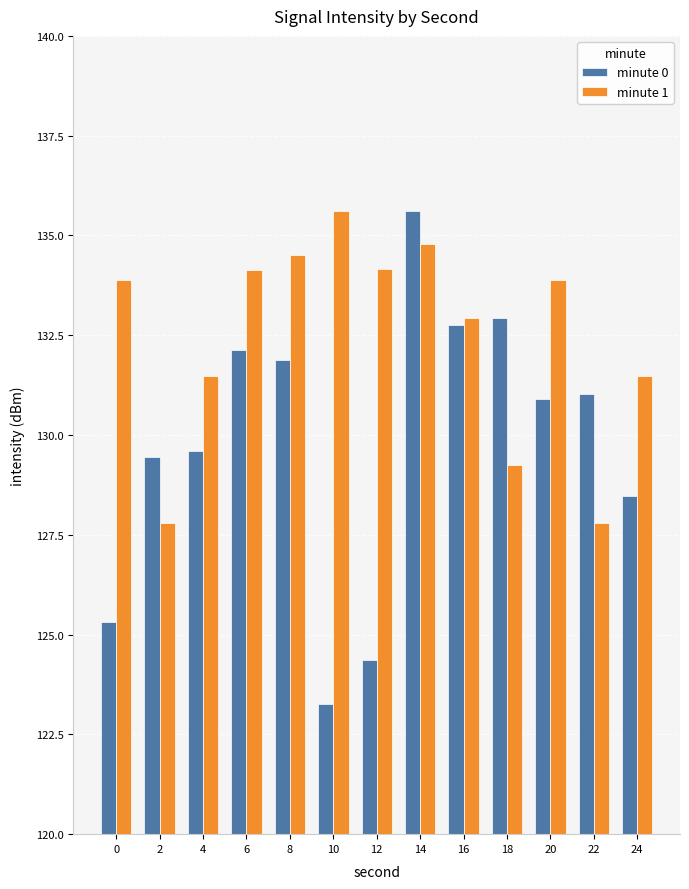

What is the value of the minute 0 bar at the 2nd from the left?

129.4